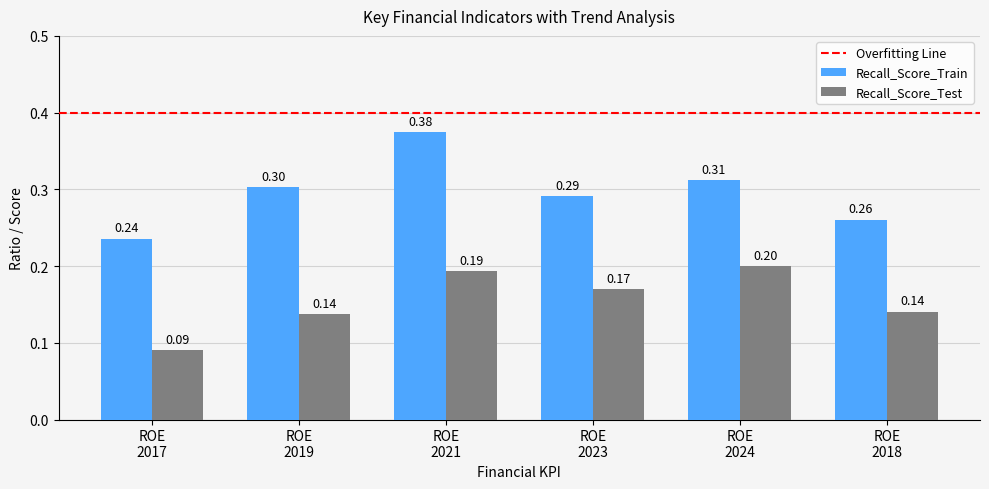

Rank the series by their average value, from highest to lowest.

Recall_Score_Train, Recall_Score_Test